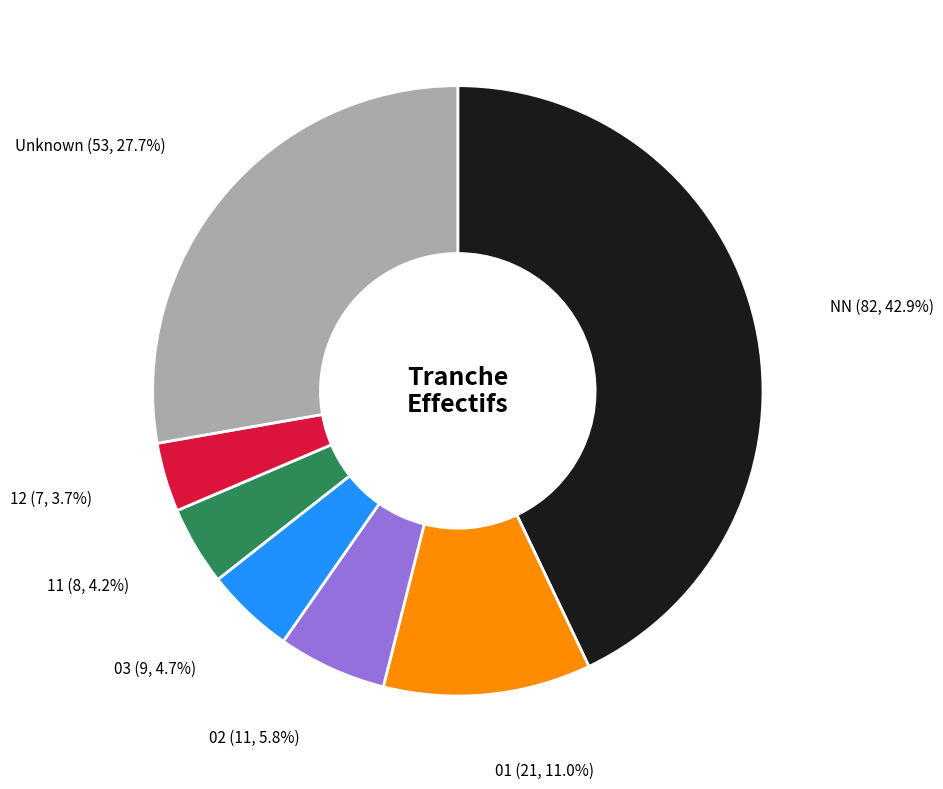

Is there any slice that represents more than half of the pie?

No